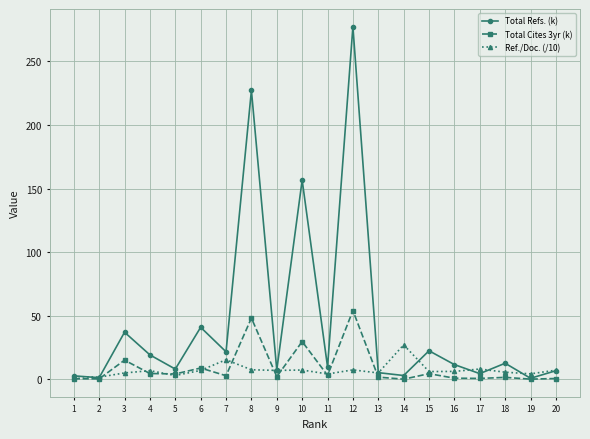

At which category is the sum across all series the highest?

12